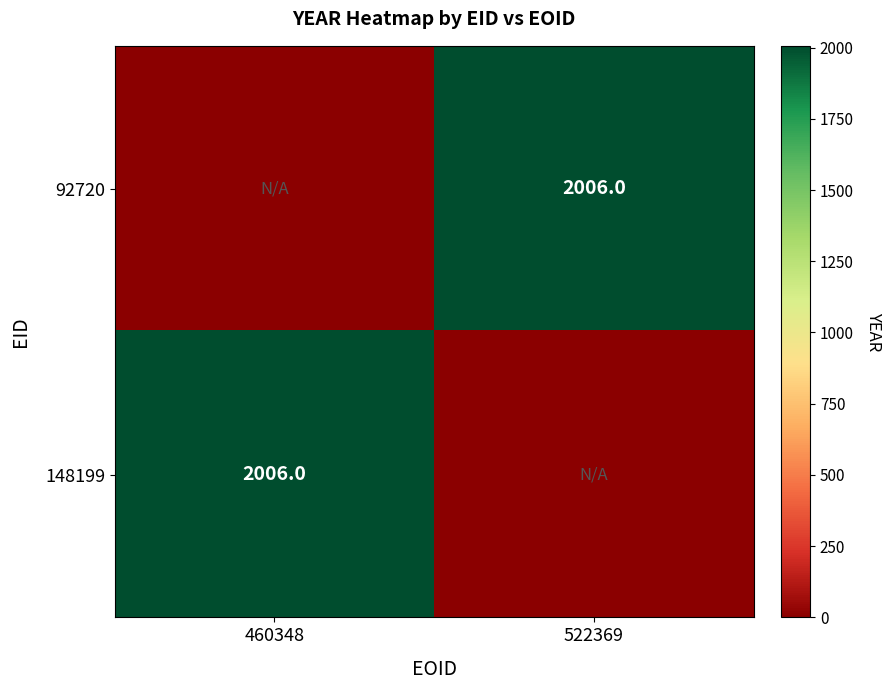

Which category has the highest value across all series?

522369